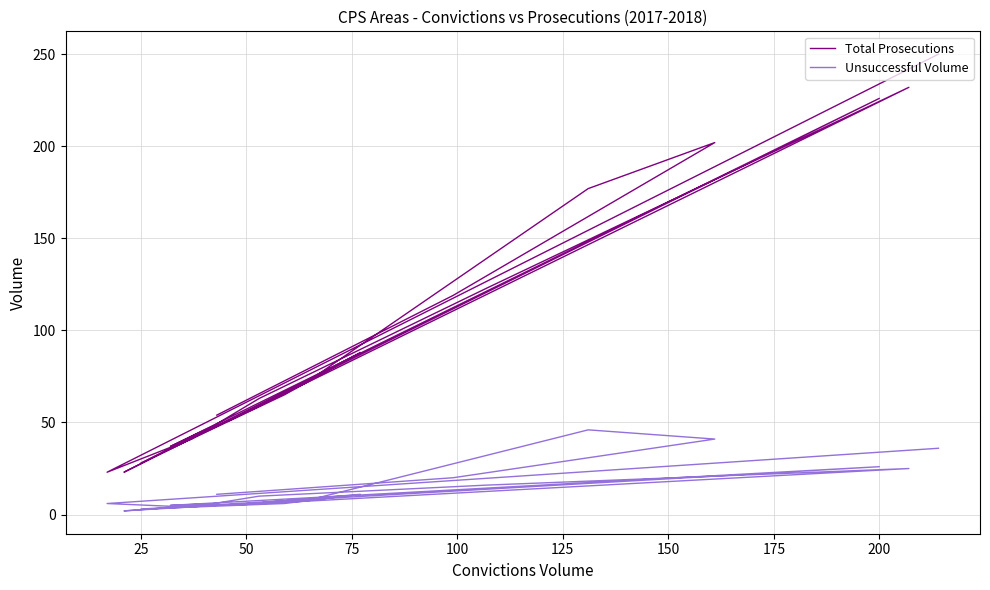

How many interior local valleys does the Unsuccessful Volume series have?

5